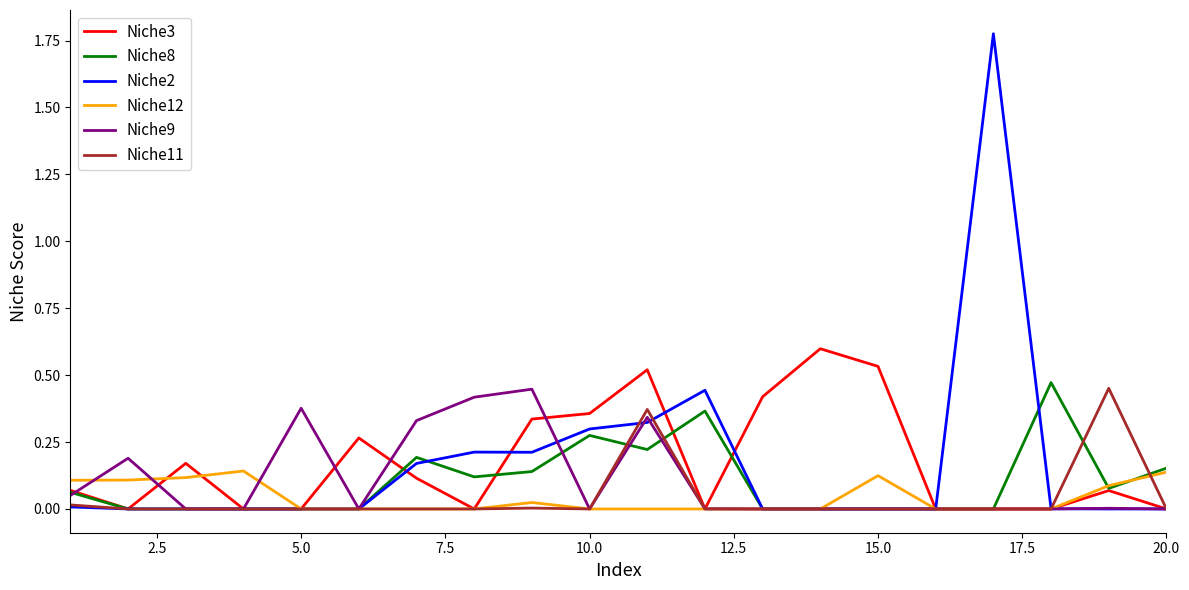

Count the number of categories in the chart.

20